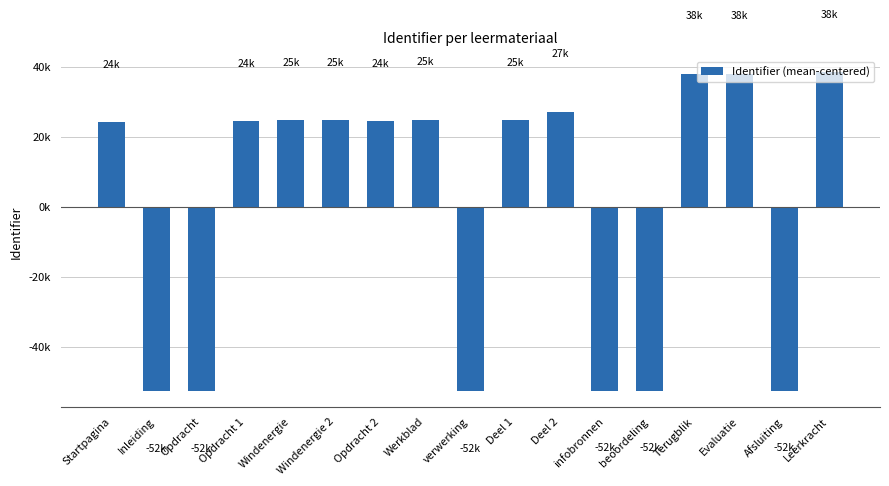

What is the change in value from Windenergie to Windenergie 2?

+18.0